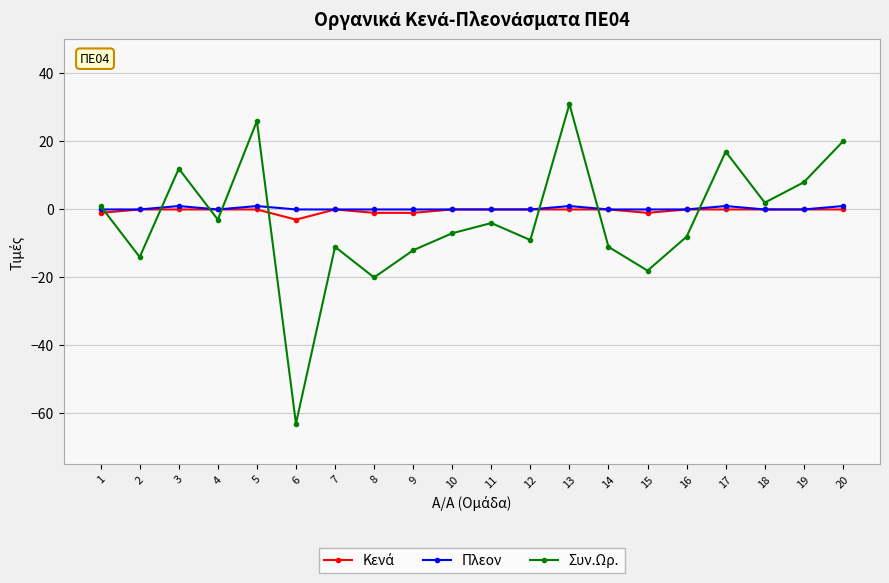

What is the total value across all series at 2?

-14